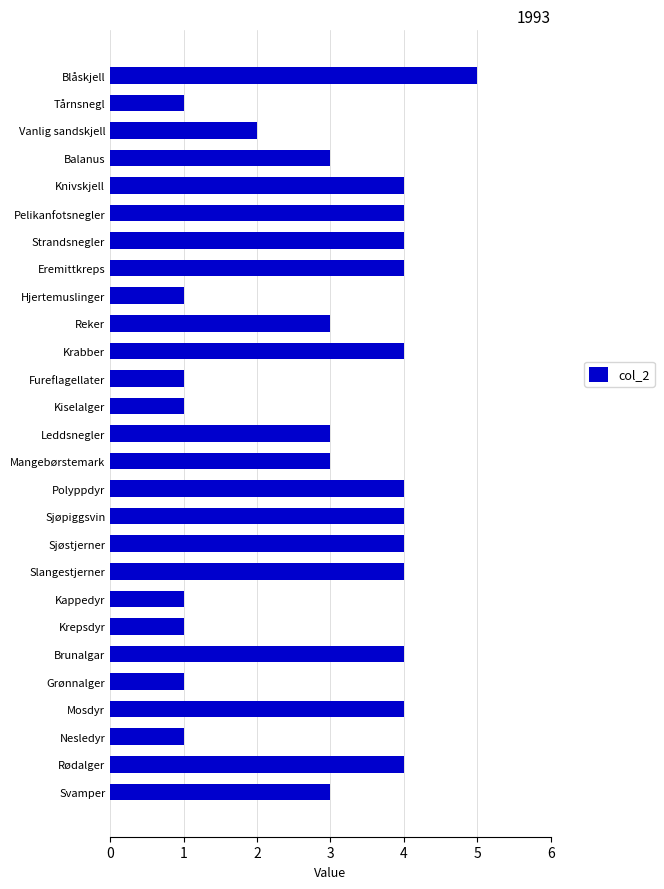

What is the maximum value shown in the chart?

5